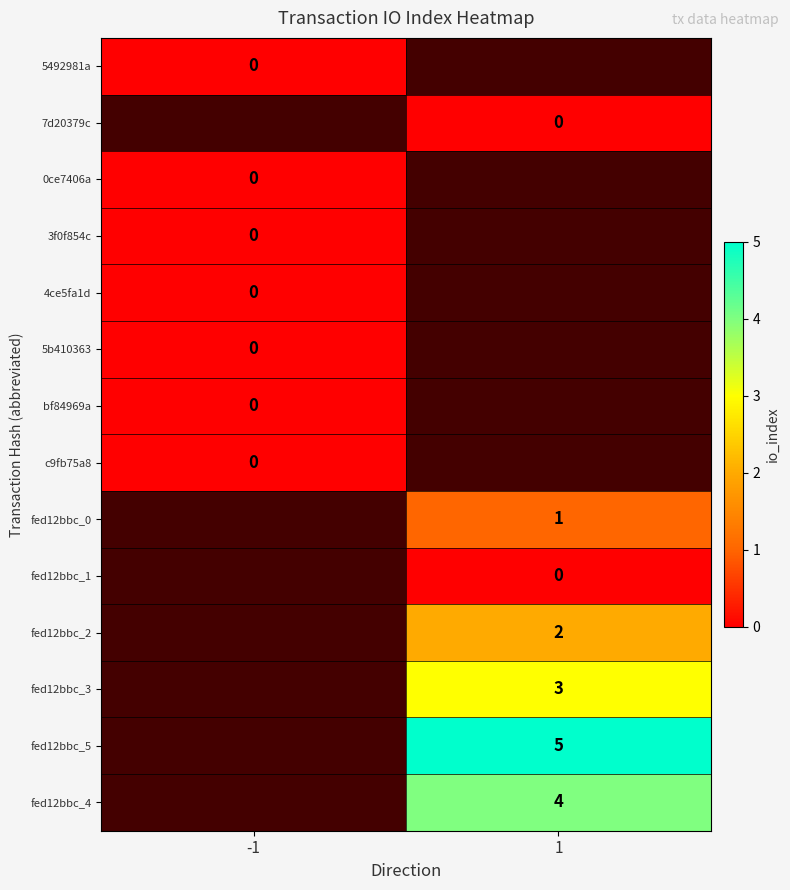

The value of fed12bbc_0 at 1 is 2. True or false?

False